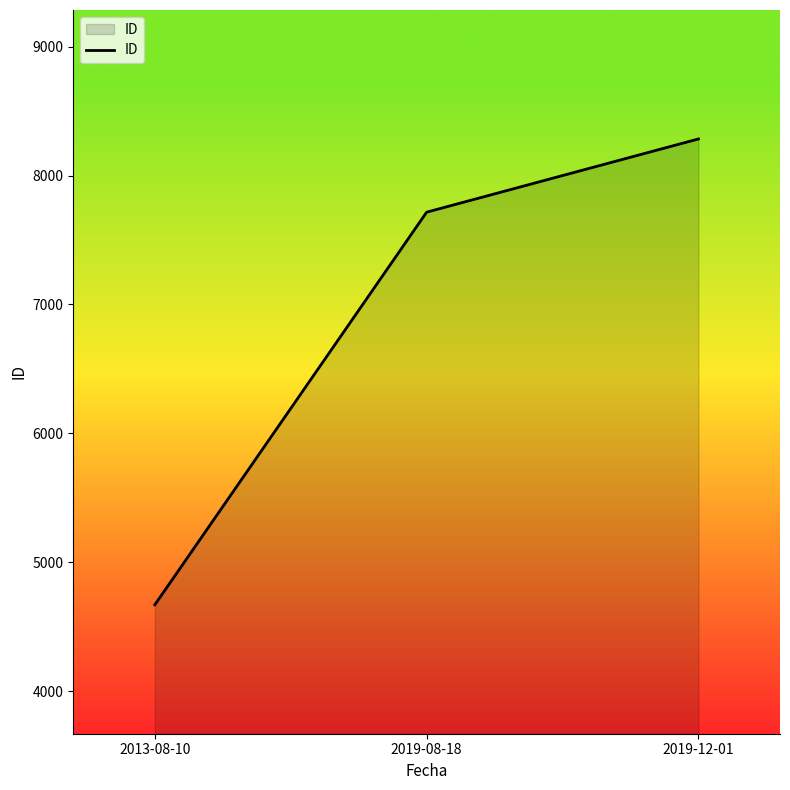

What is the approximate value at 2019-12-01, to the nearest 50?

8300